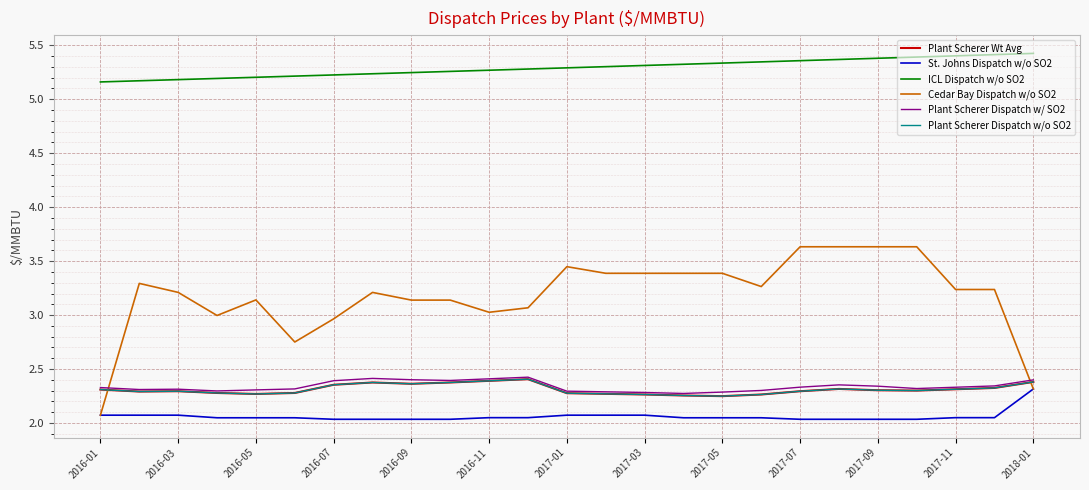

Does the chart have visible grid lines?

Yes